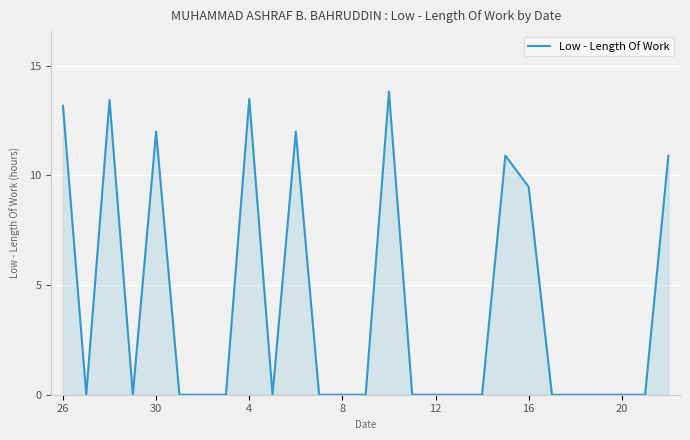

What is the sum of all values?

109.1